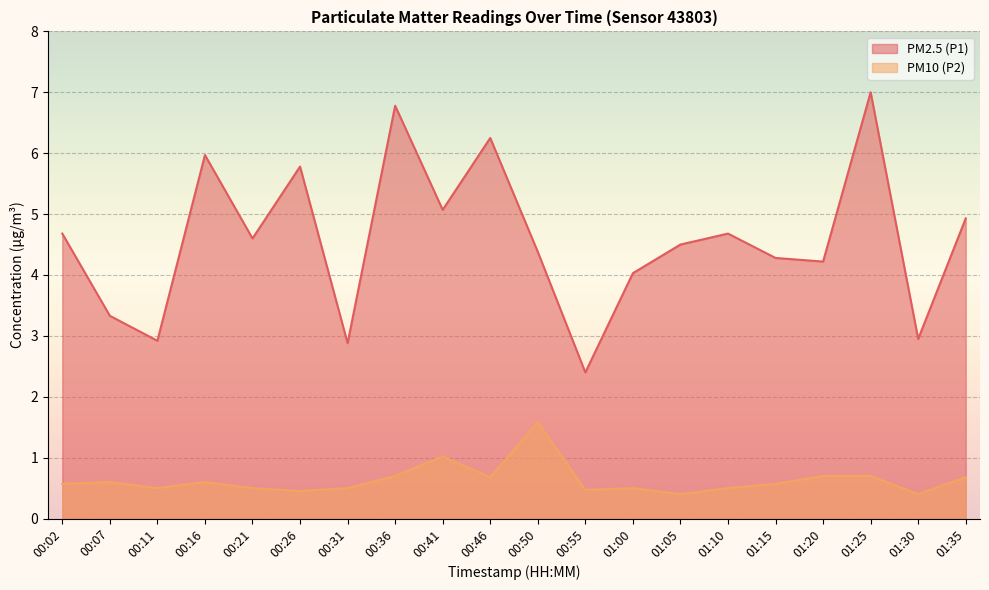

What is the difference between the highest and lowest values at 00:16?

5.4